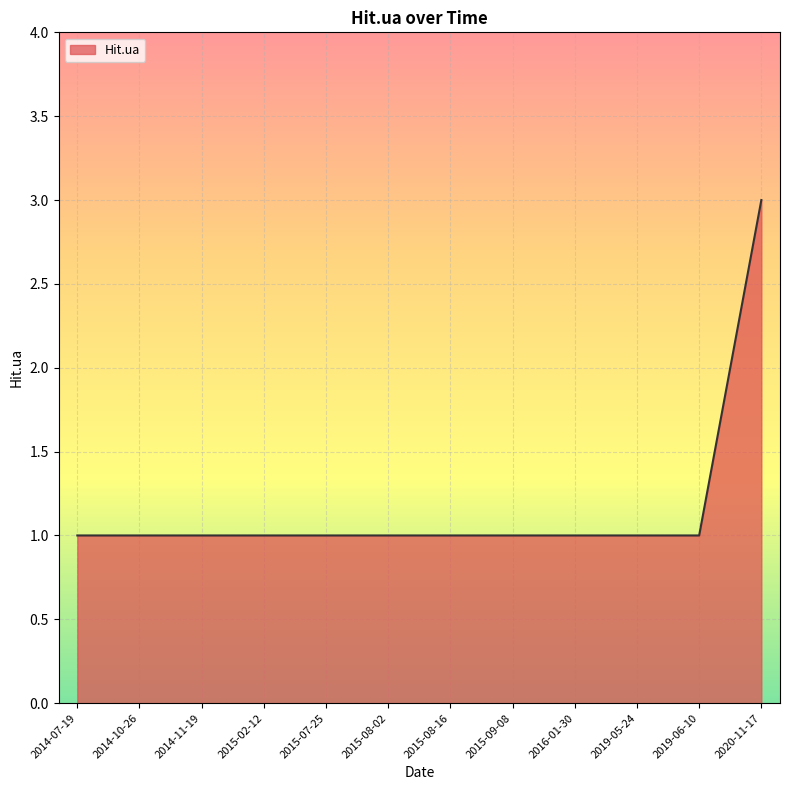

What is the maximum value shown in the chart?

3